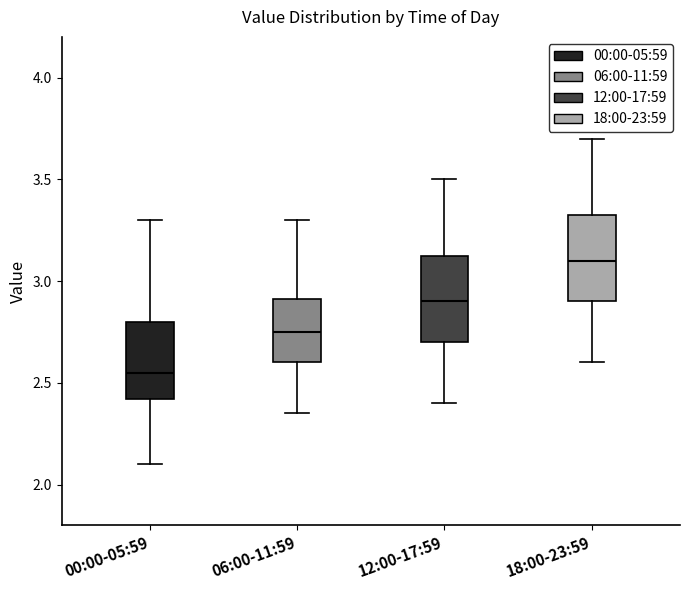

Which box has the highest median line?

18:00-23:59